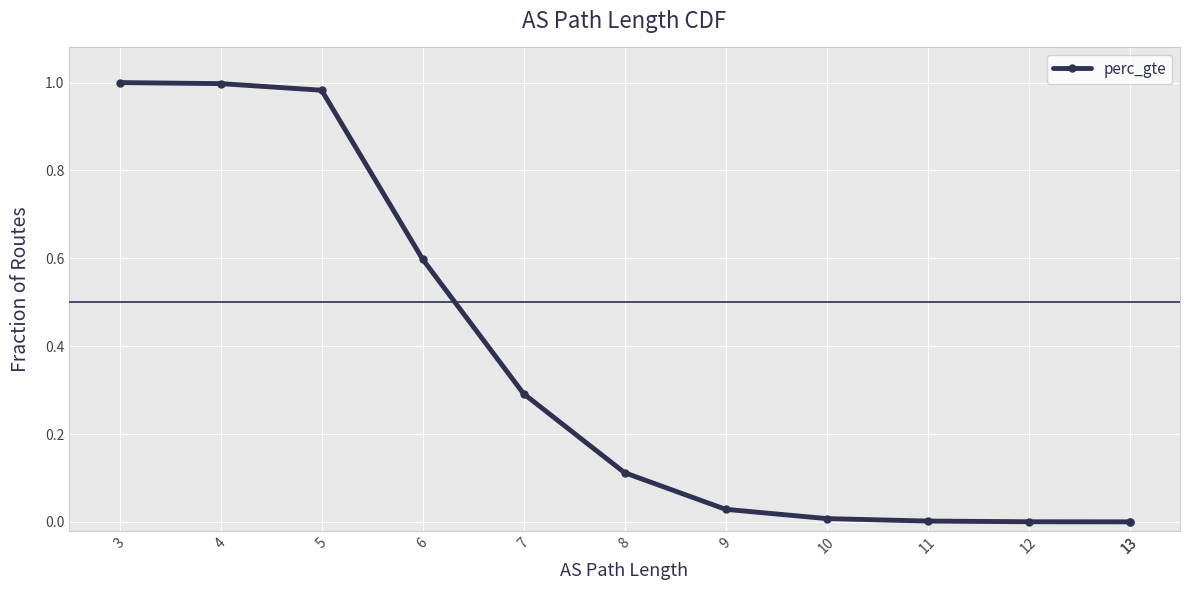

Between 7 and 6, which is larger?

6